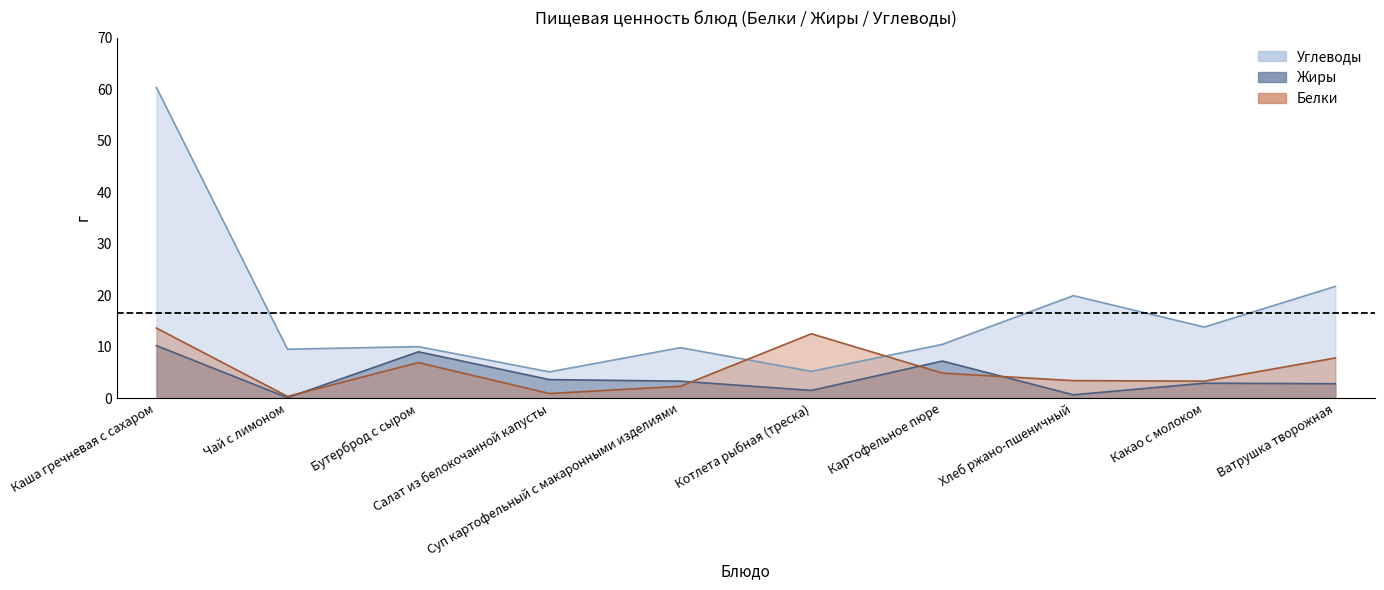

What is the difference between the highest and lowest values at Хлеб ржано-пшеничный?

19.2